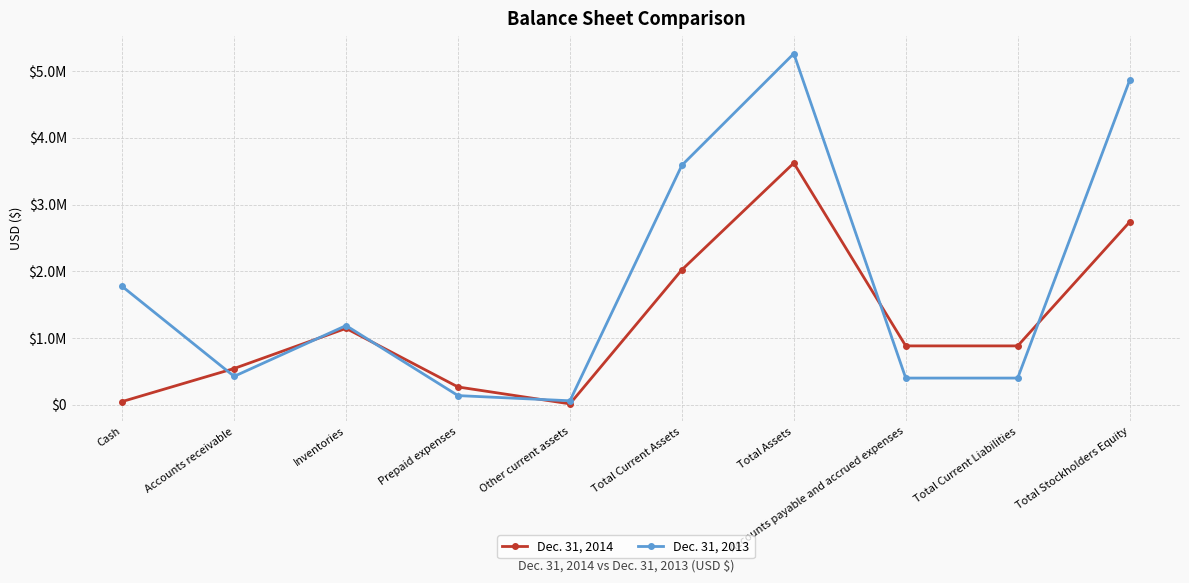

Which has a higher value, Accounts receivable or Inventories?

Inventories